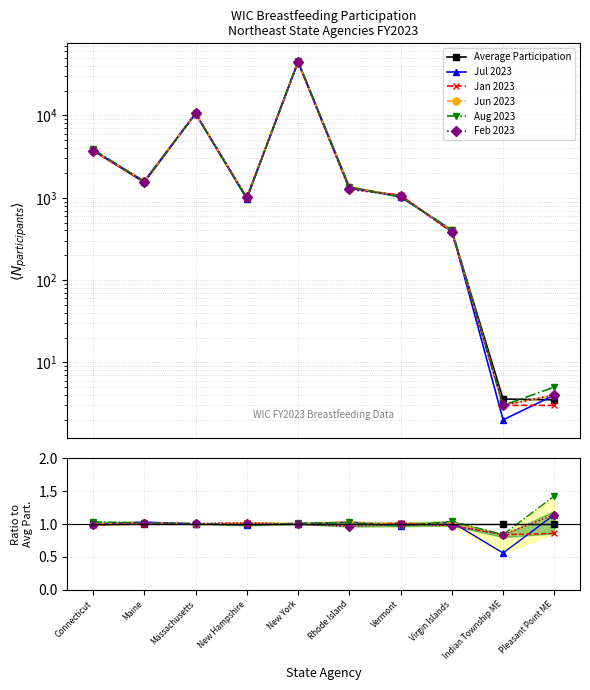

Which label corresponds to the smallest value in the chart?

Indian Township ME